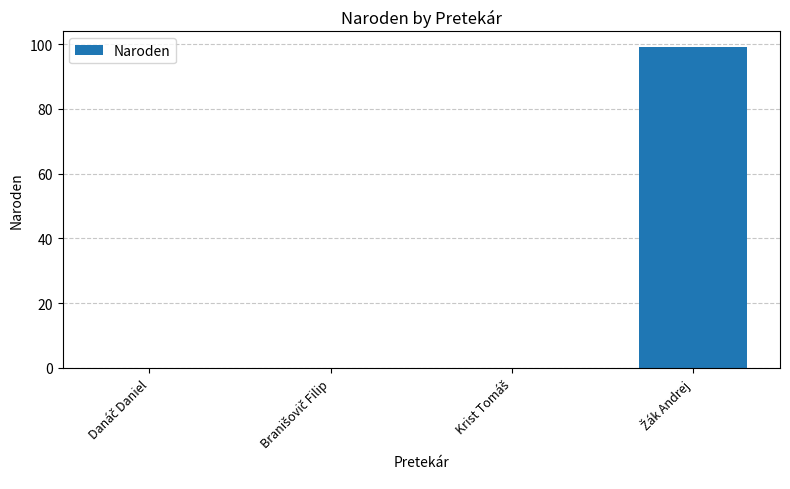

What is the sum of all values?

99